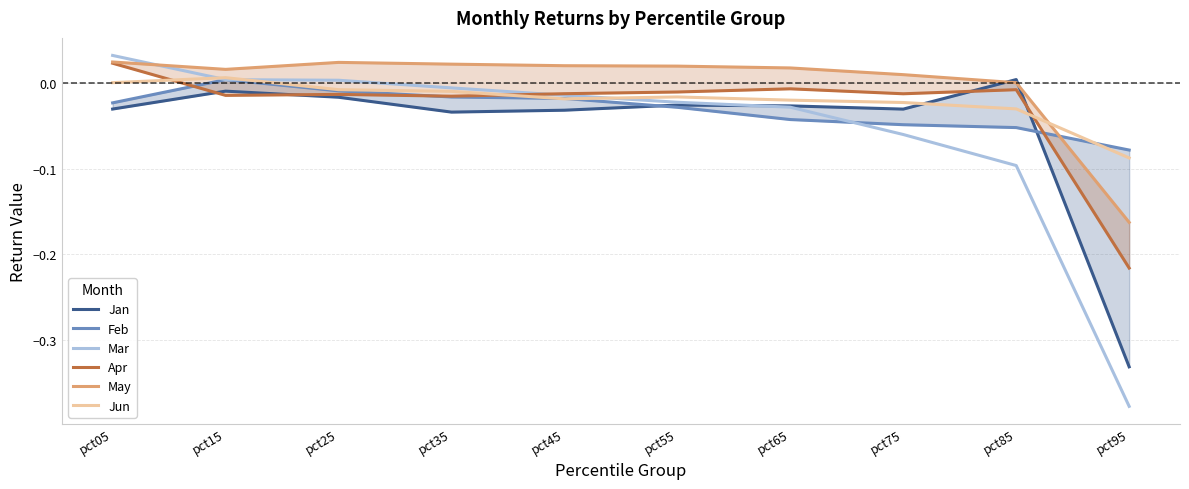

After their last crossing, which series has the higher values: Feb or May?

Feb